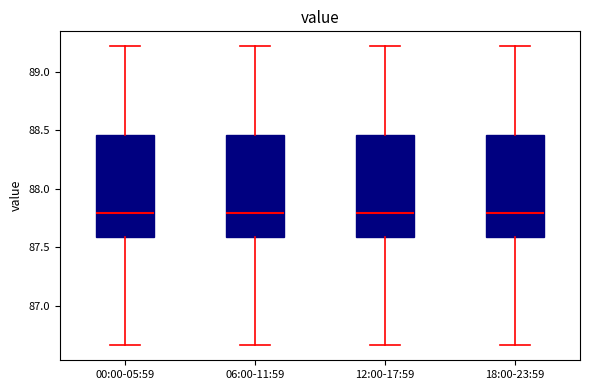

Reading left to right, transcribe this box plot: for each box, give where its median line is, the range the box spans, and where its two whiskers end, as read against the y-axis. The values are not printed on the chart, so give them approximately, as read against the axis.

00:00-05:59: median 87.80, box 87.60 to 88.45, whiskers 86.65 to 89.20
06:00-11:59: median 87.80, box 87.60 to 88.45, whiskers 86.65 to 89.20
12:00-17:59: median 87.80, box 87.60 to 88.45, whiskers 86.65 to 89.20
18:00-23:59: median 87.80, box 87.60 to 88.45, whiskers 86.65 to 89.20